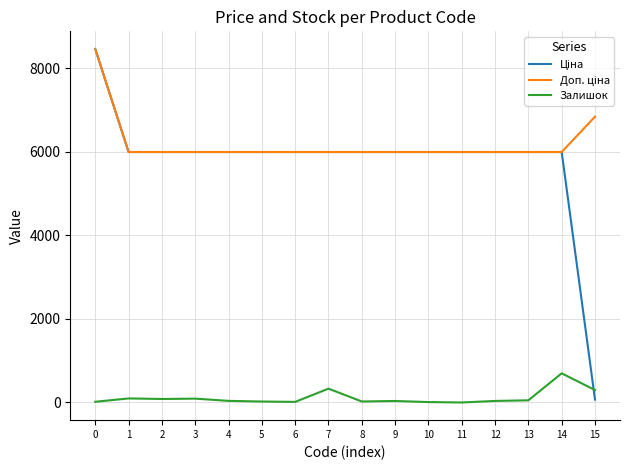

Does the chart have visible grid lines?

Yes